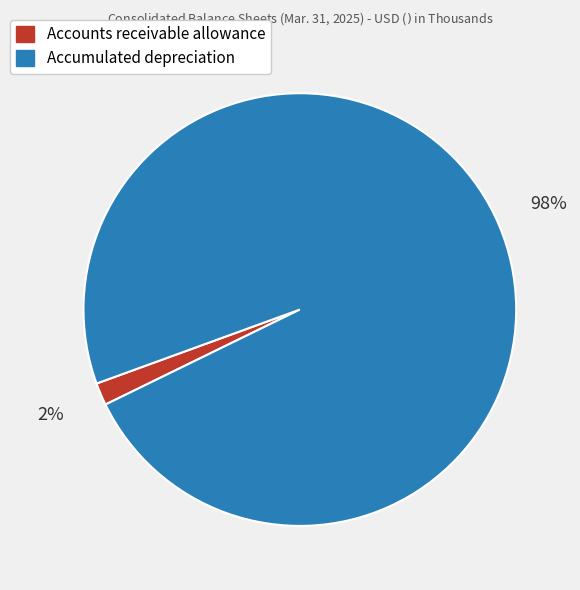

To the nearest percent, what is the combined percentage of Accumulated depreciation and Accounts receivable allowance?

100%